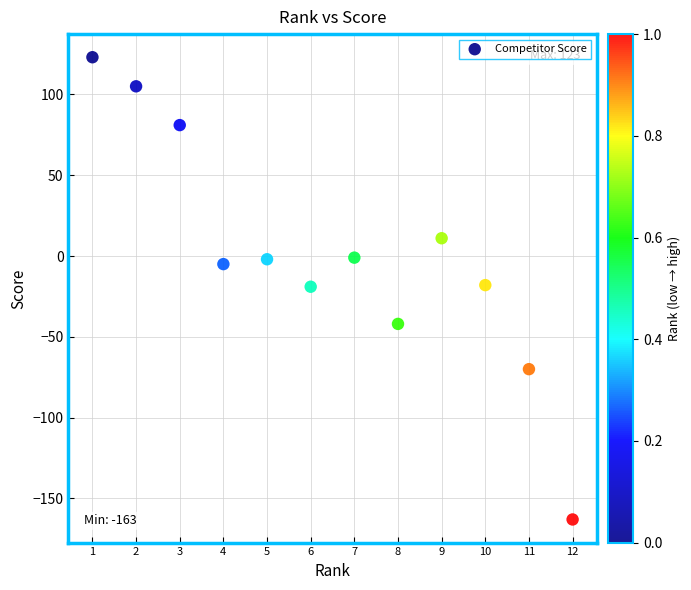

What is the average X value?

6